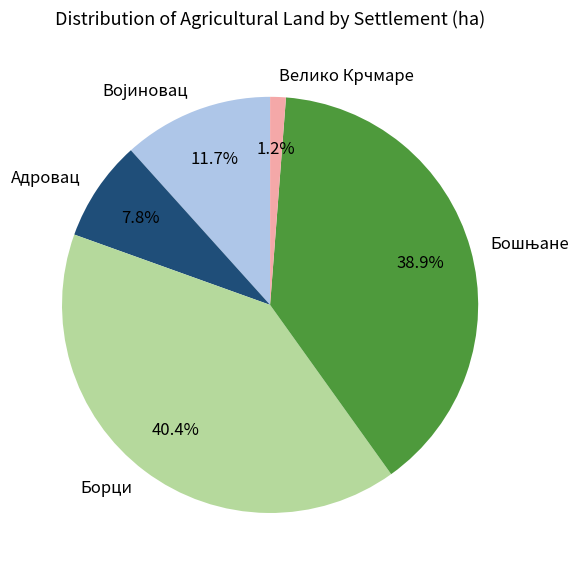

Which category has the biggest portion of the pie?

Борци